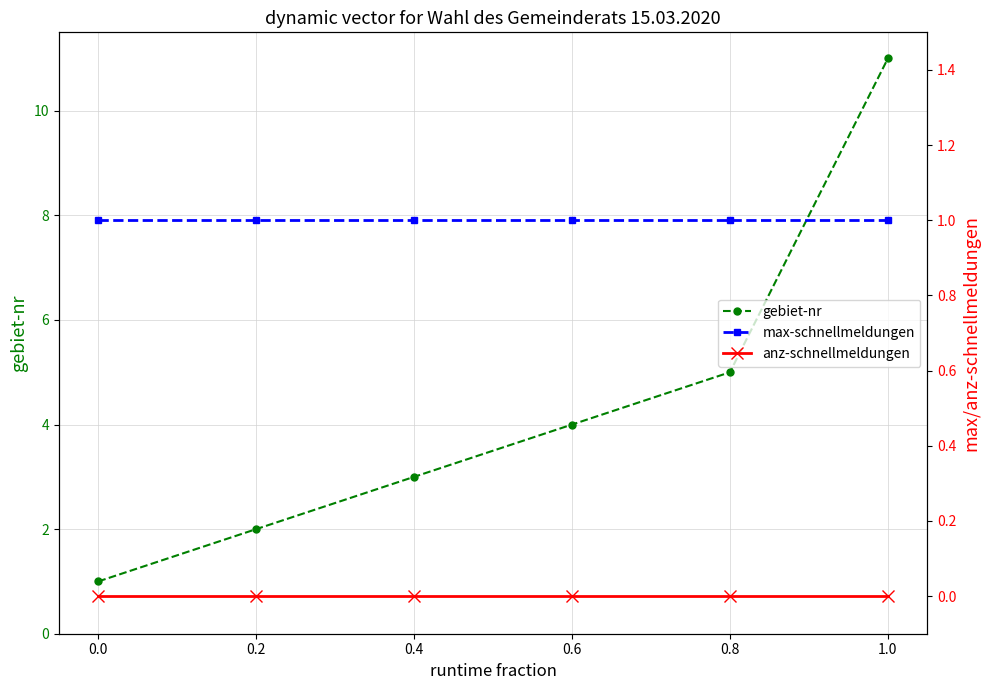

List the labels in order of gebiet-nr value, smallest first.

0.0, 0.2, 0.4, 0.6, 0.8, 1.0